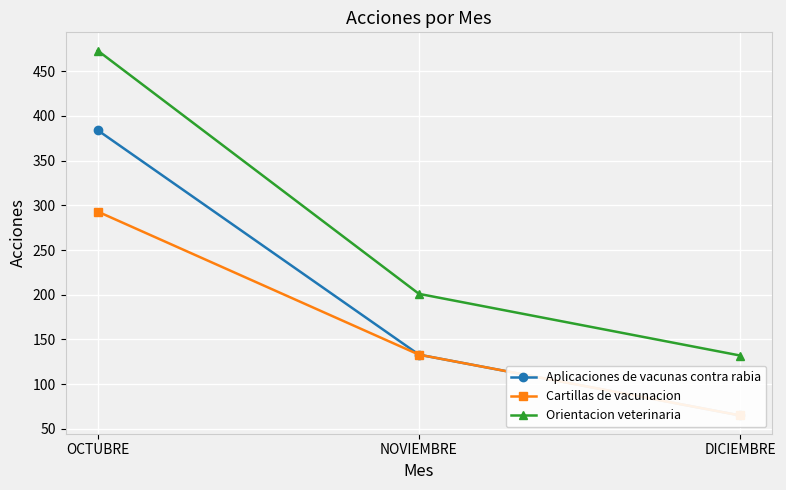

What is the sum of the Cartillas de vacunacion values at OCTUBRE and NOVIEMBRE?

426